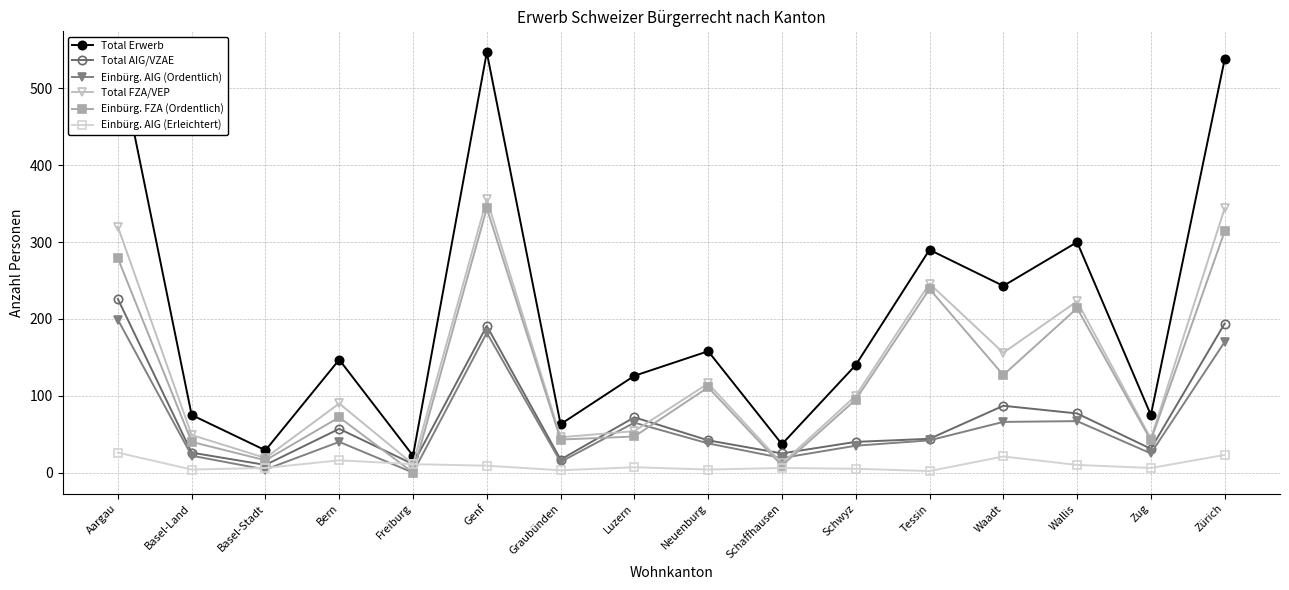

What is the sum of all Einbürg. AIG (Erleichtert) values?

159